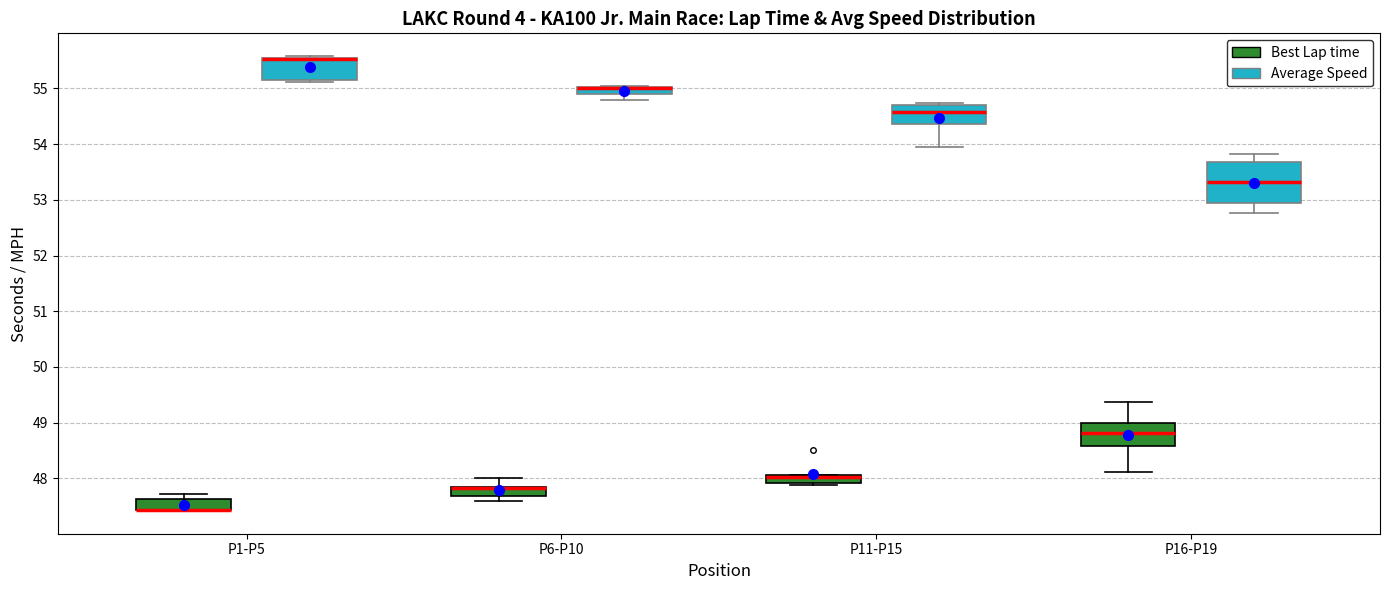

Which box is the tallest, from its lower edge to its upper edge?

P16-P19 (Average Speed)